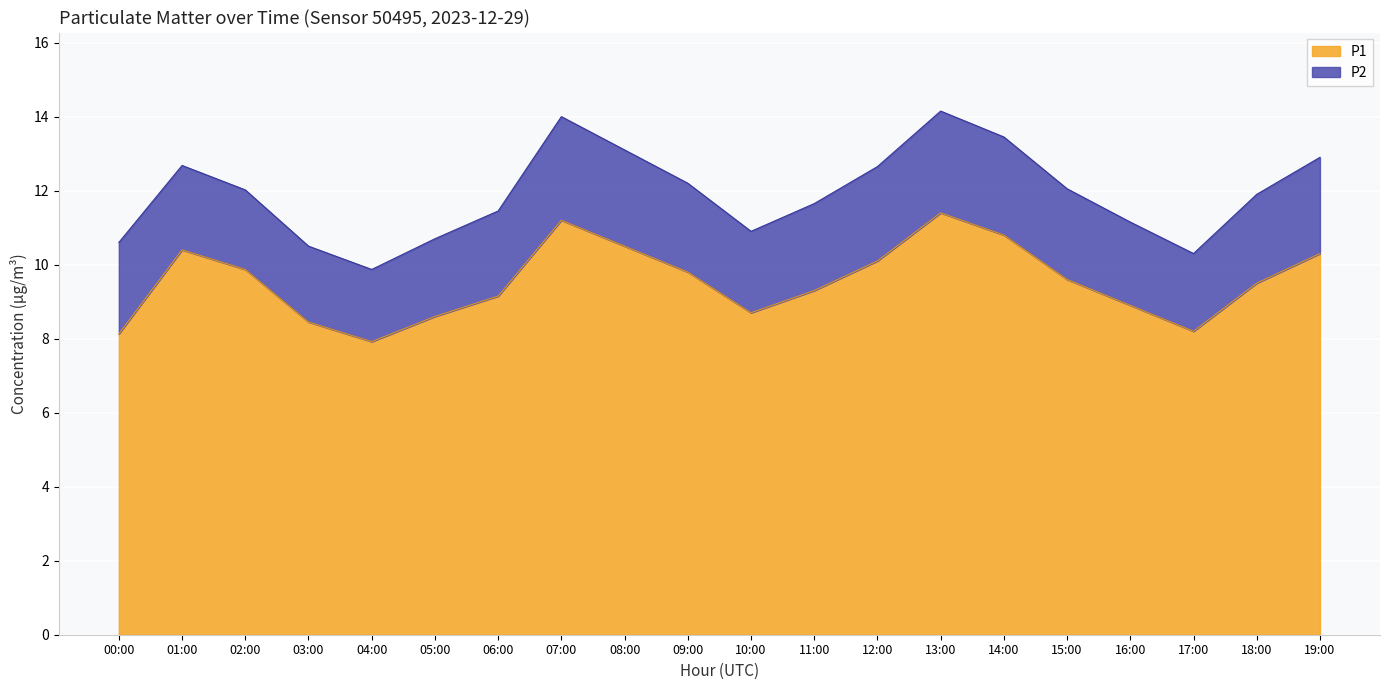

Reading right to left, list all the values displayed in this chart.

10.3	9.5	8.2	8.9	9.6	10.8	11.4	10.1	9.3	8.7	9.8	10.5	11.2	9.2	8.6	7.9	8.4	9.9	10.4	8.1